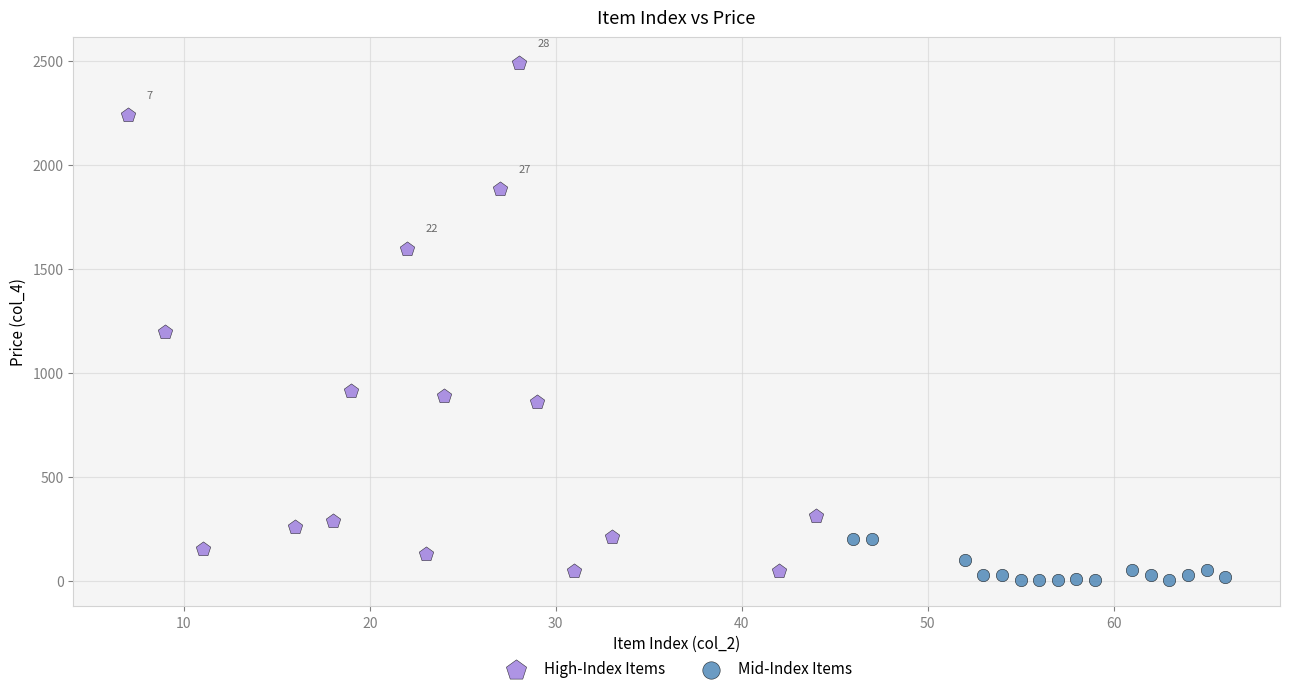

What are all the series names shown in the legend?

High-Index Items, Mid-Index Items